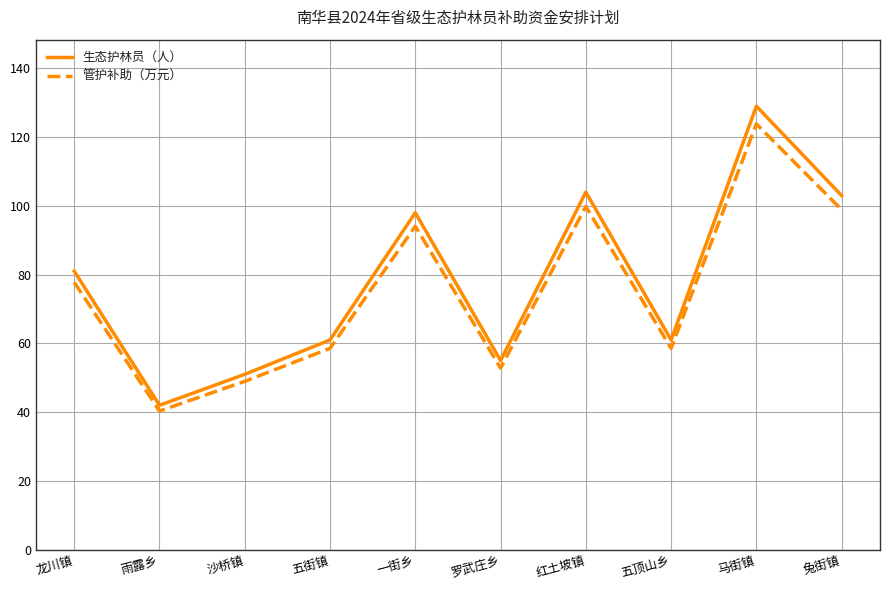

What value does the 管护补助（万元） series have at 沙桥镇?

49.0